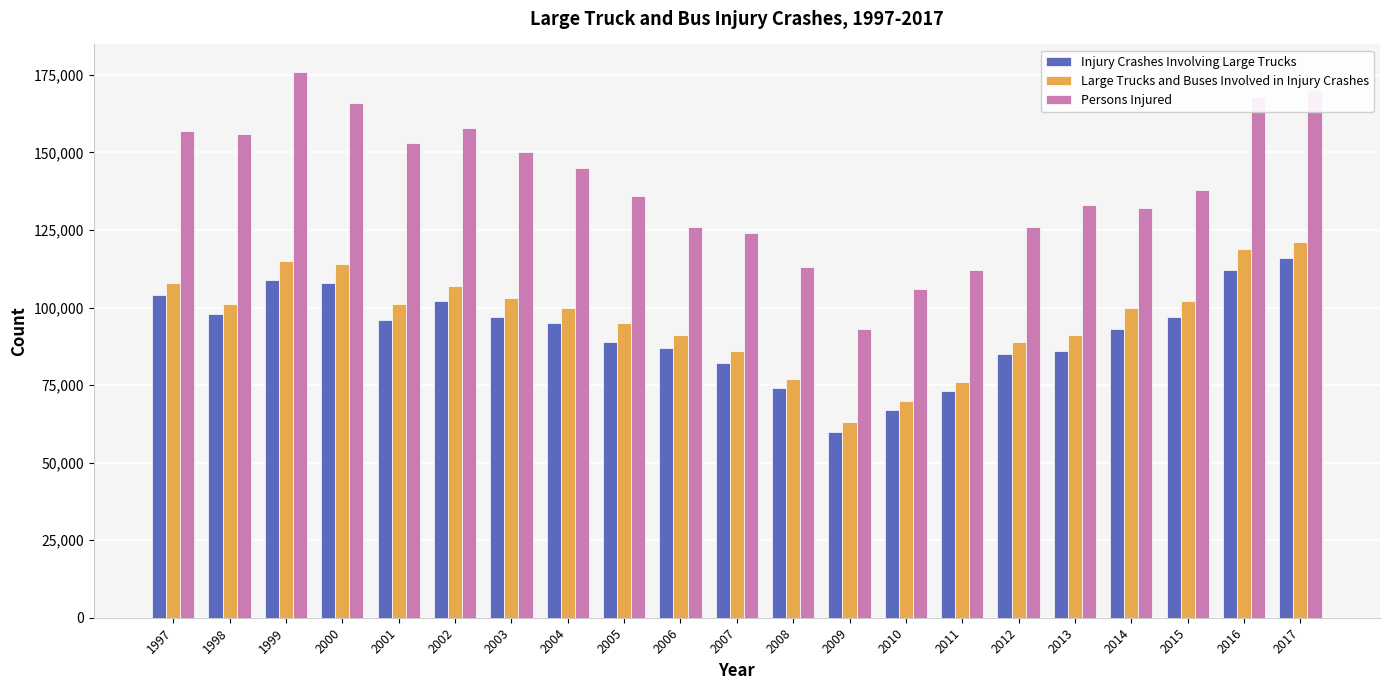

How many data points in Persons Injured are less than 138000?

10